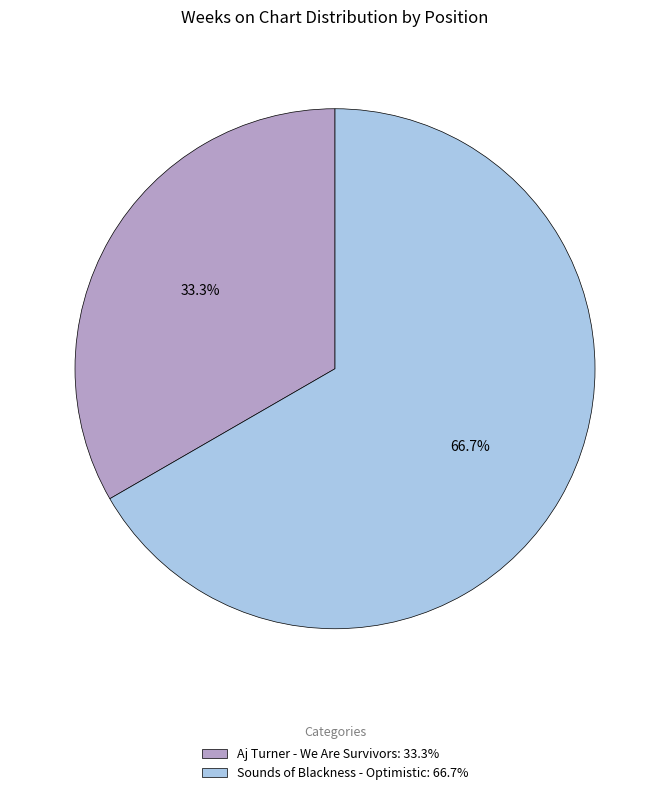

How many segments does this pie chart have?

2